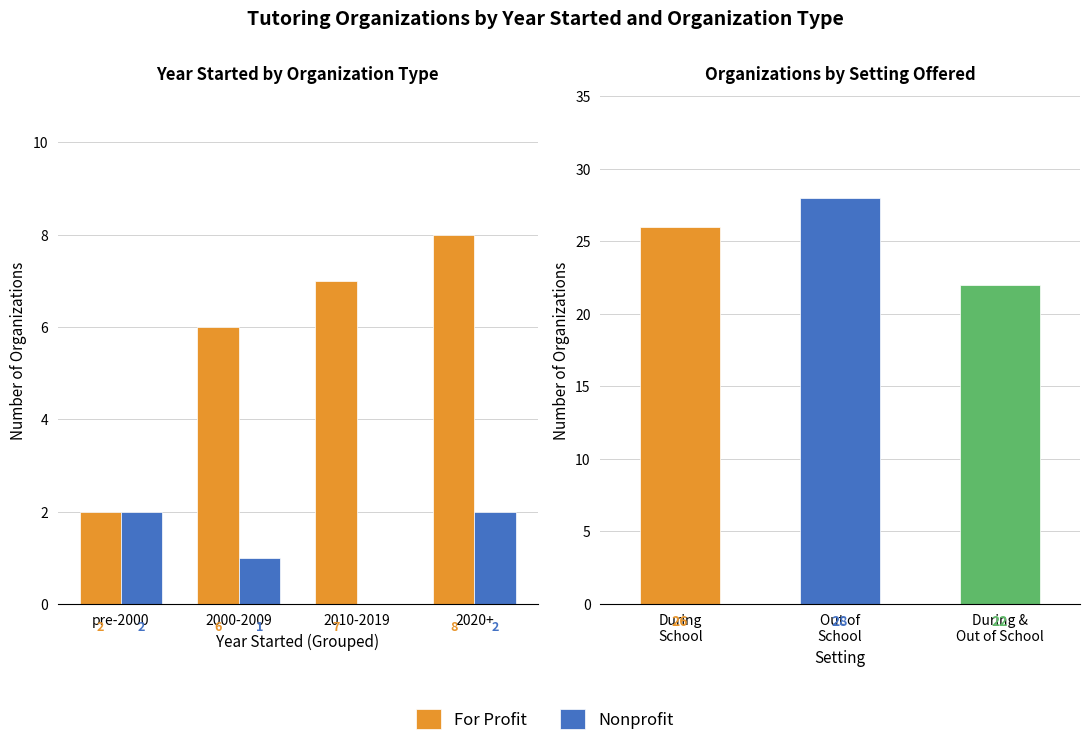

What is the label of the 3rd bar from the left?

2010-2019